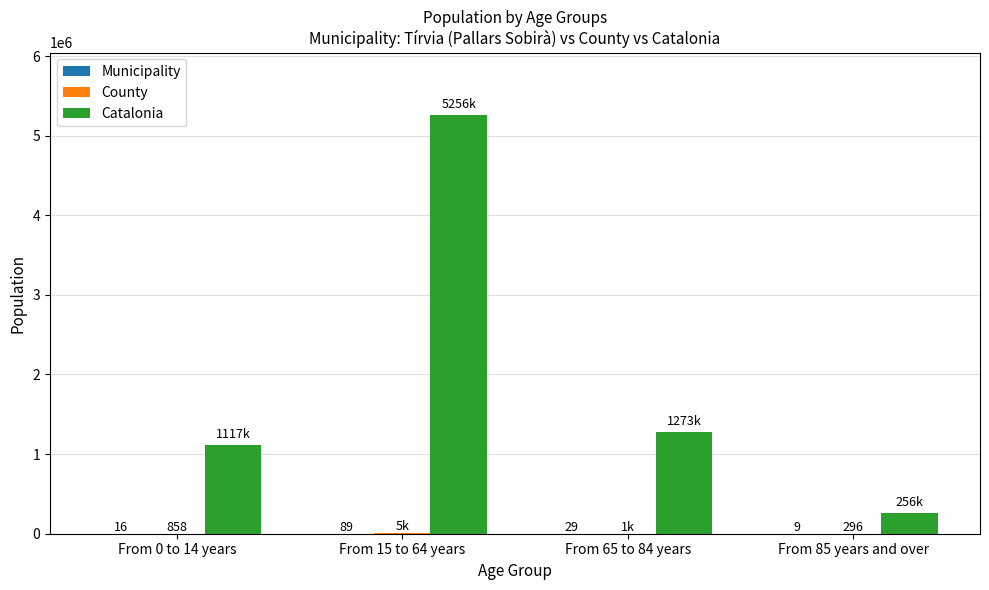

What is the maximum value for Catalonia?

5255889